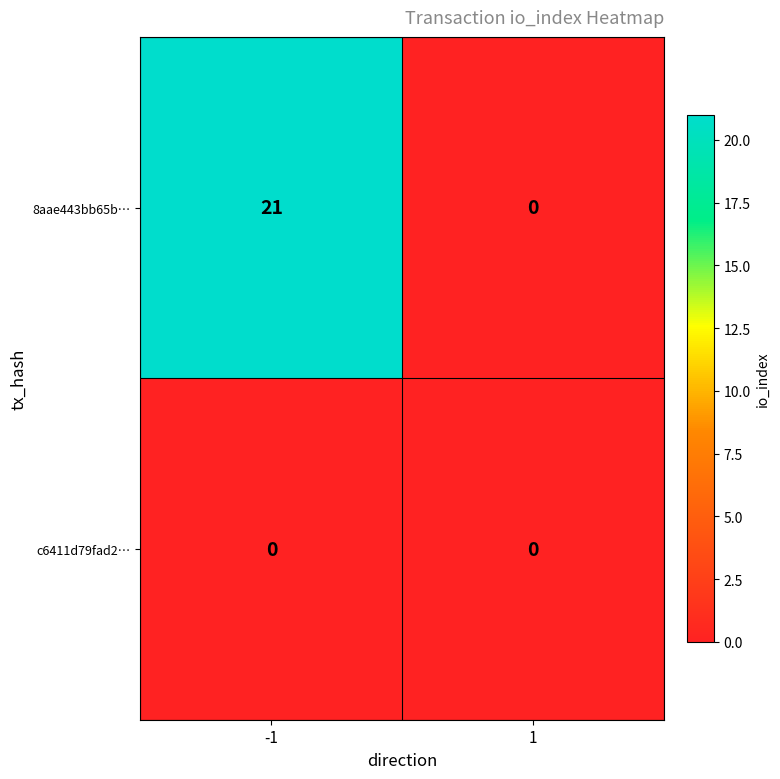

Reading left to right, extract all data points from this chart.

8aae443bb65b…: -1=21	1=0
c6411d79fad2…: -1=0	1=0